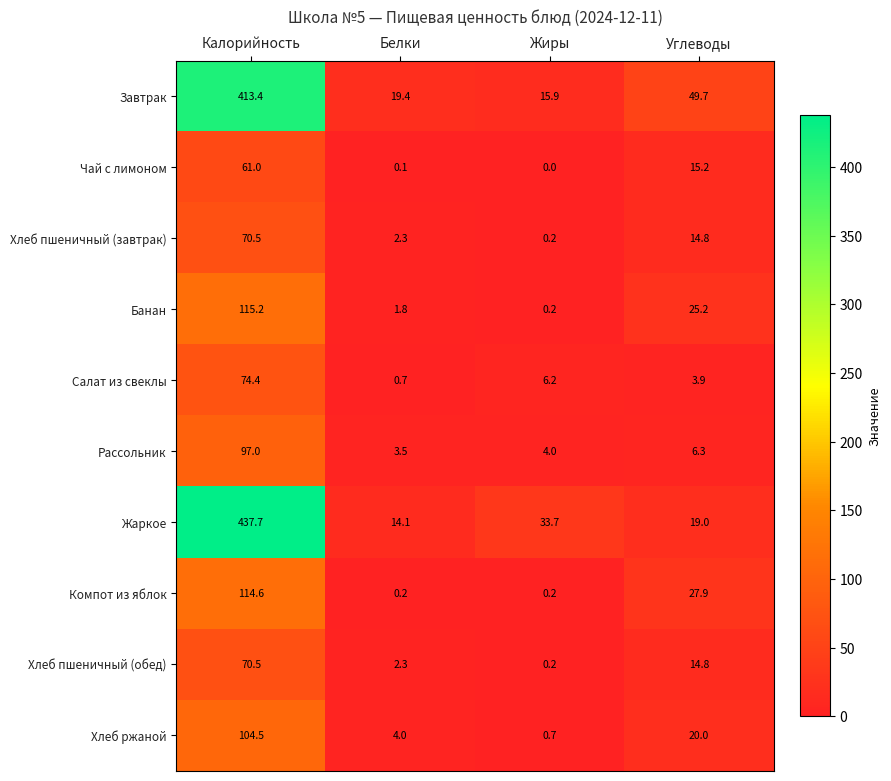

Is it true that Рассольник equals 97.0 at Калорийность?

True